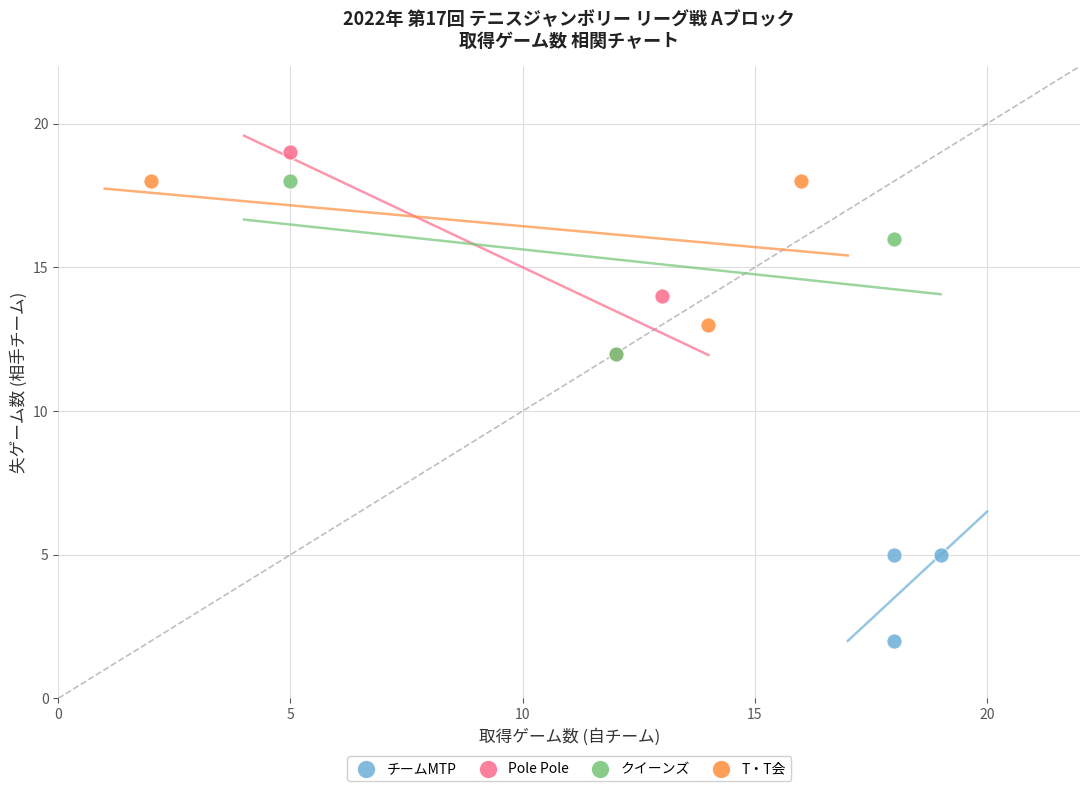

Which series has the largest Y range (max minus min)?

Pole Pole